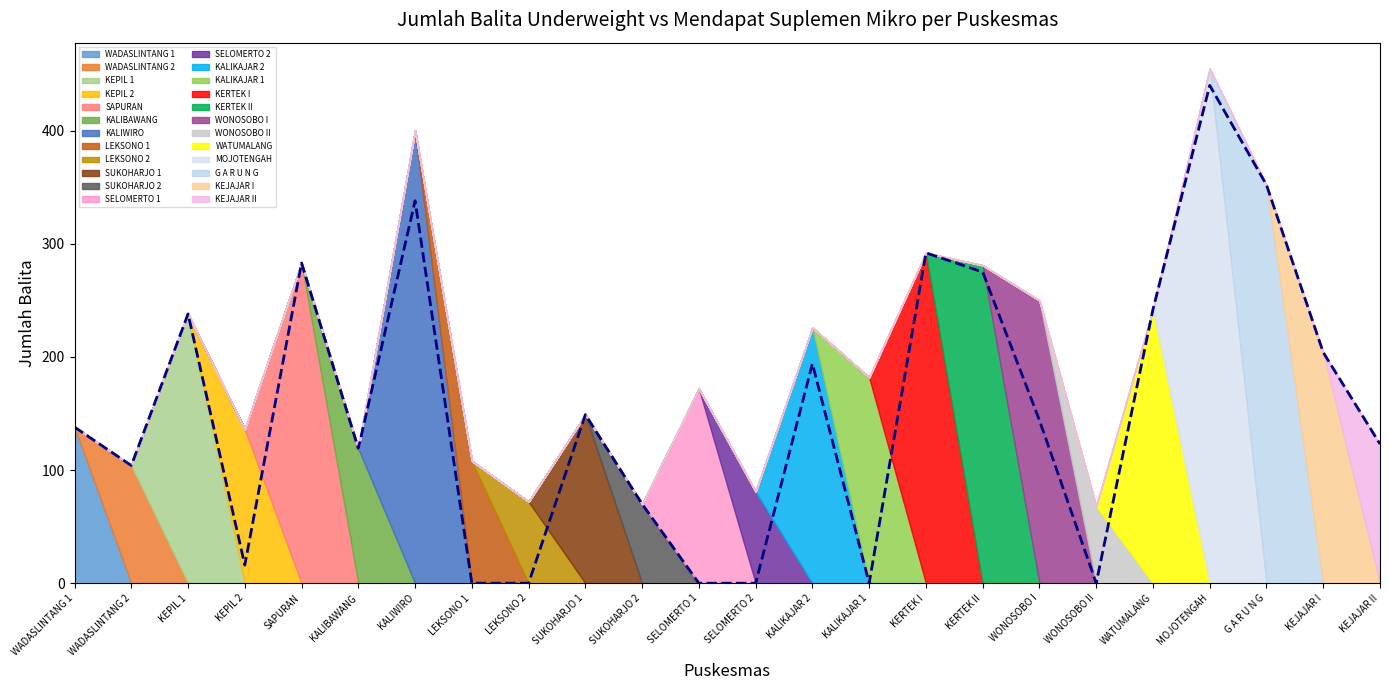

True or false: there are more than 2 points higher than both neighbors.

True